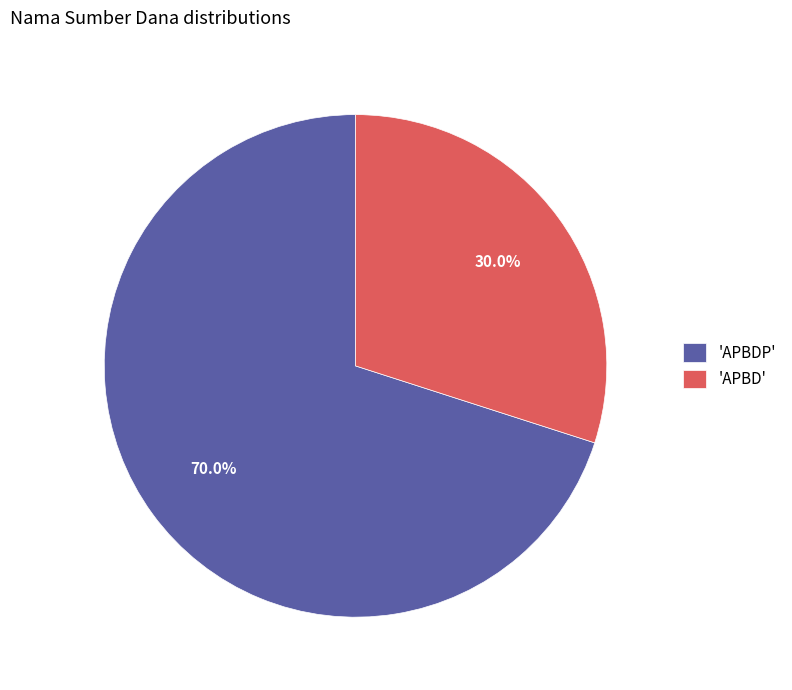

What percentage do 'APBD' and 'APBDP' together represent?

100.0%